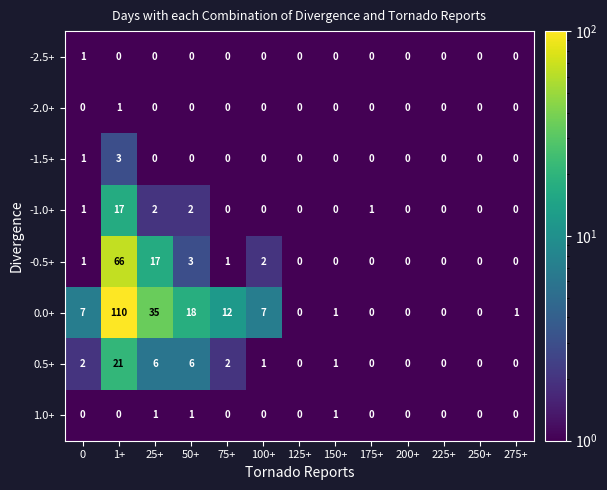

Which series has the widest spread of values?

0.0+